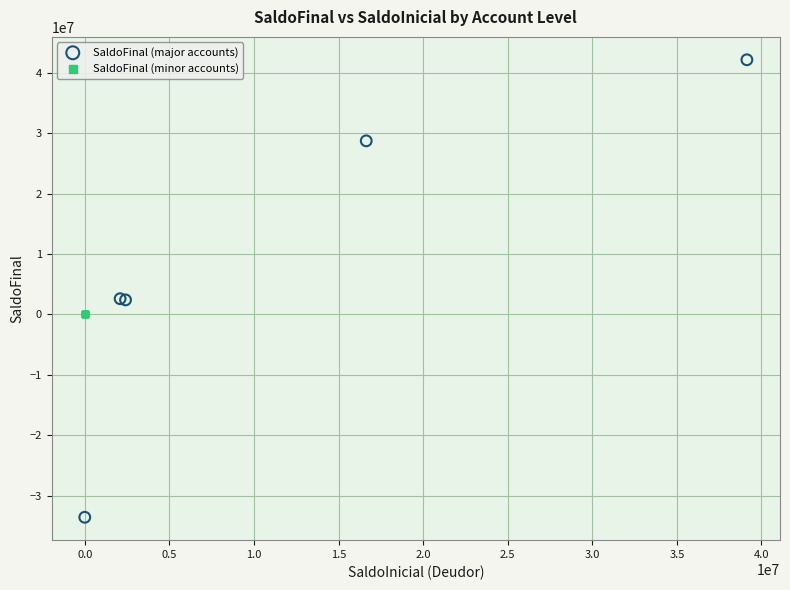

Which series has the widest spread of Y values?

SaldoFinal (major accounts)